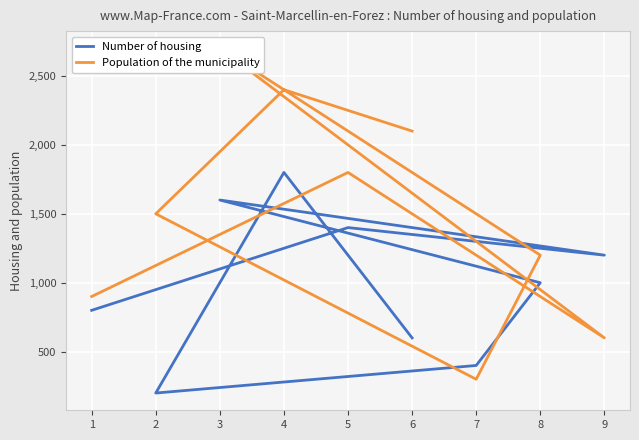

What is the value of the Number of housing point at the 3rd from the left?

1600